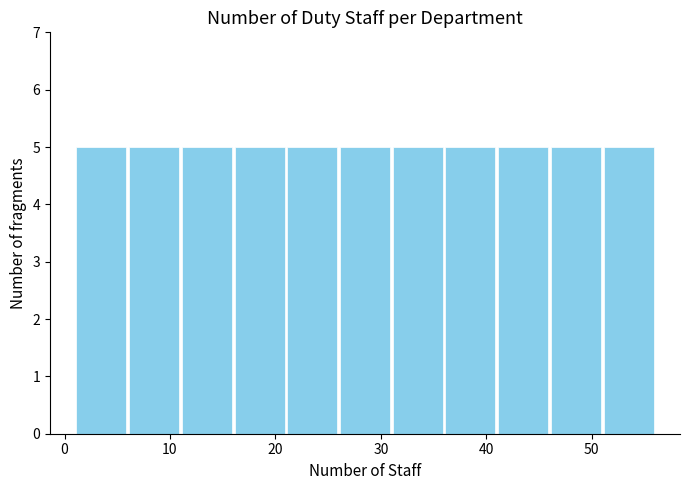

What is the height of the bar covering 36 to 41 on the x-axis? The values are not printed on the chart, so give them approximately, as read against the axis.

5